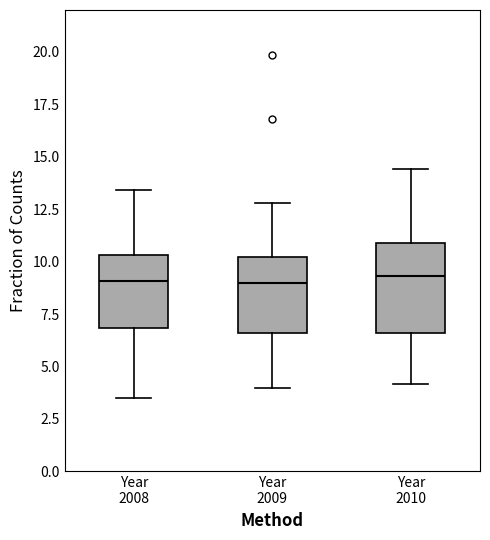

Reading left to right, transcribe this box plot: for each box, give where its median line is, the range the box spans, and where its two whiskers end, as read against the y-axis. The values are not printed on the chart, so give them approximately, as read against the axis.

Year 2008: median 9.0, box 7.0 to 10.5, whiskers 3.5 to 13.5
Year 2009: median 9.0, box 6.5 to 10.0, whiskers 4.0 to 13.0
Year 2010: median 9.5, box 6.5 to 11.0, whiskers 4.0 to 14.5